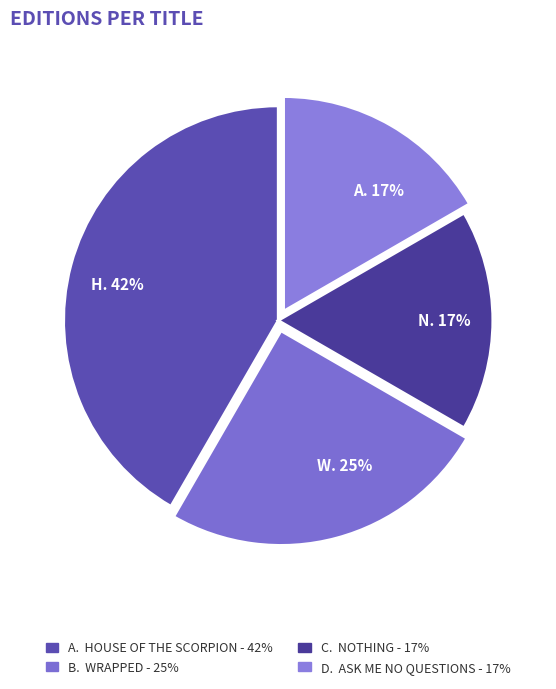

How many slices are in this pie chart?

4